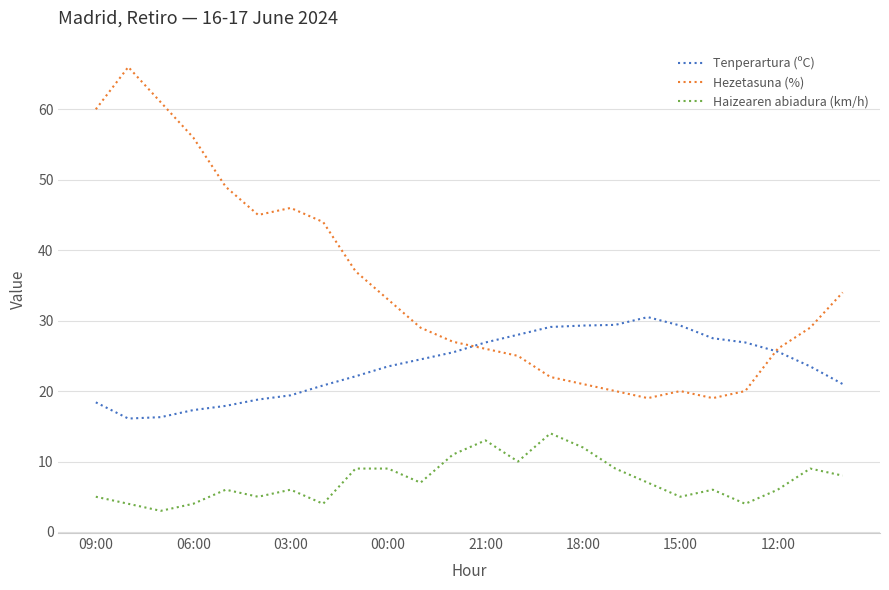

Which series has the widest spread of values?

Hezetasuna (%)